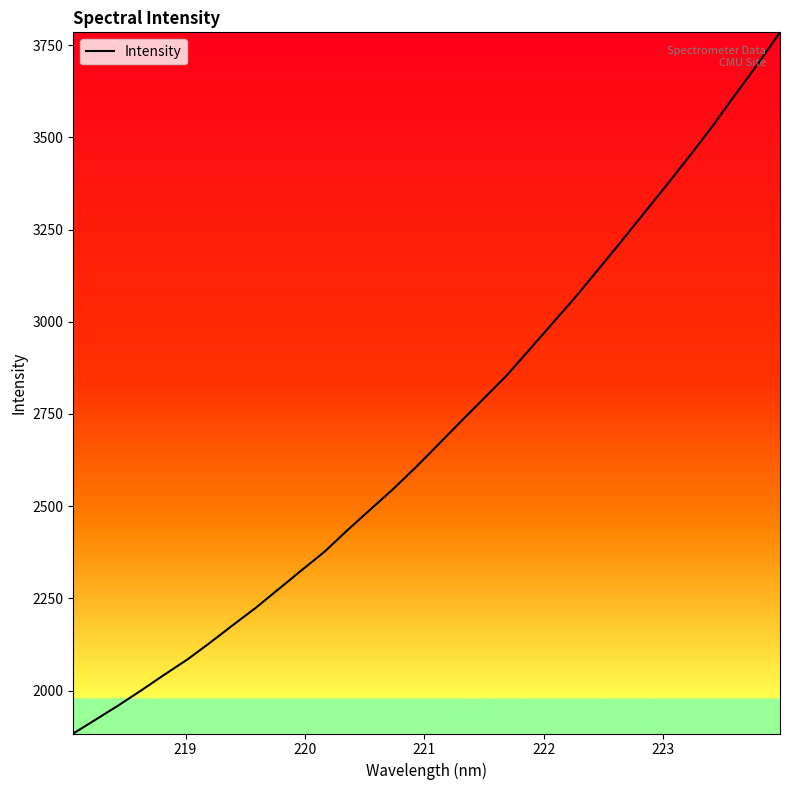

What is the minimum value shown in the chart?

1883.4